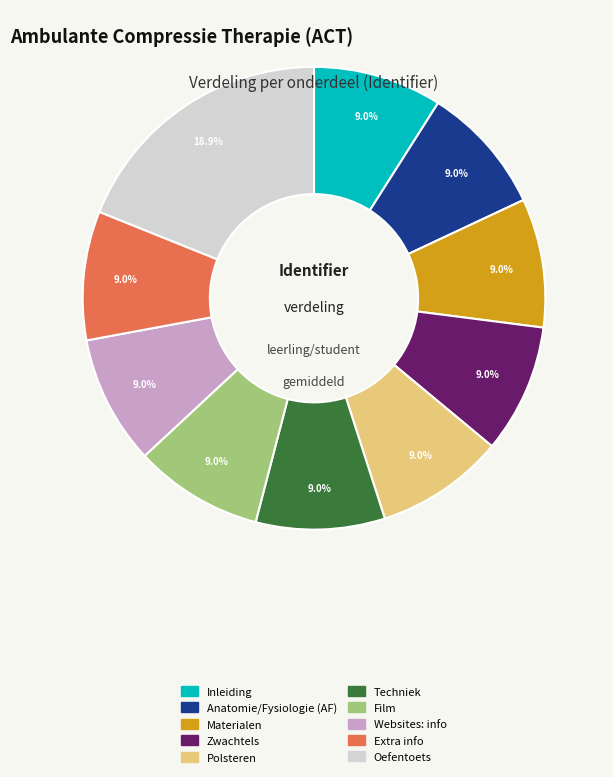

The Websites: info slice represents 1% of the pie. True or false?

False